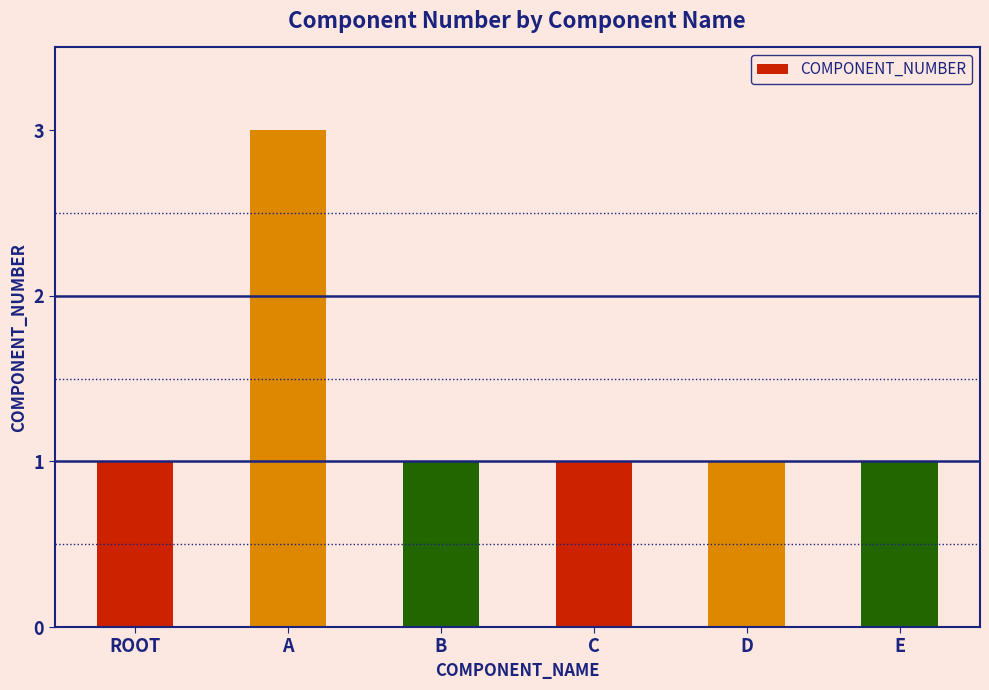

Count the number of categories in the chart.

6